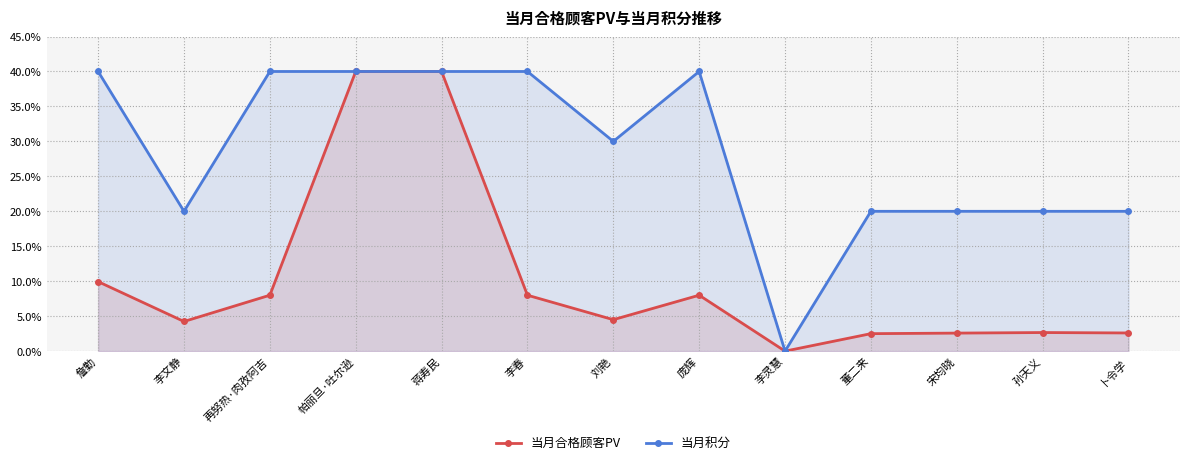

What is the difference between the second highest and second lowest values in the 当月合格顾客PV series?

37.5